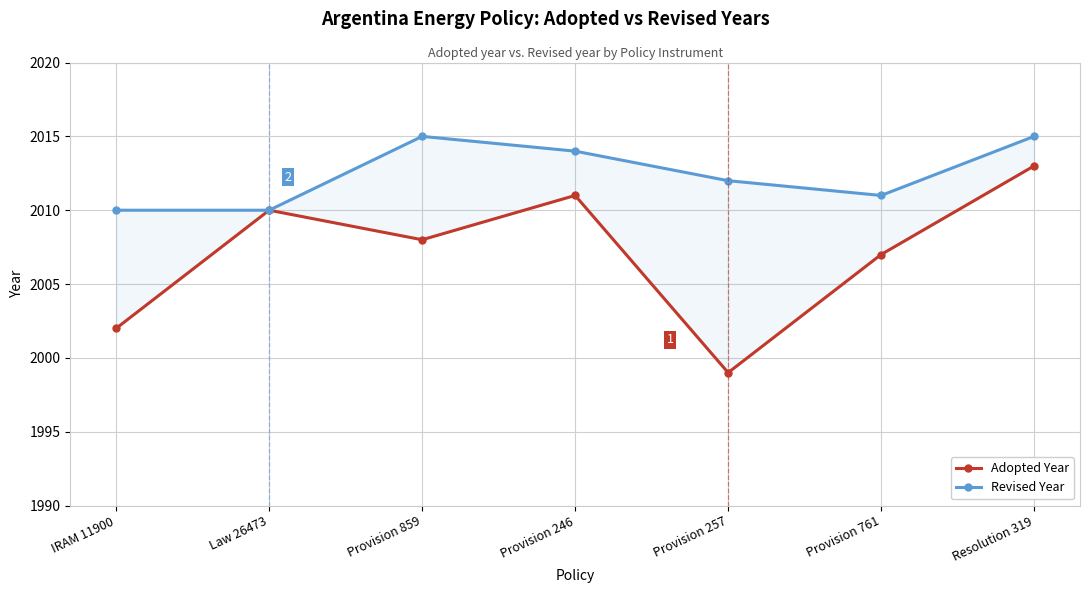

True or false: Adopted Year and Revised Year cross at least once.

False